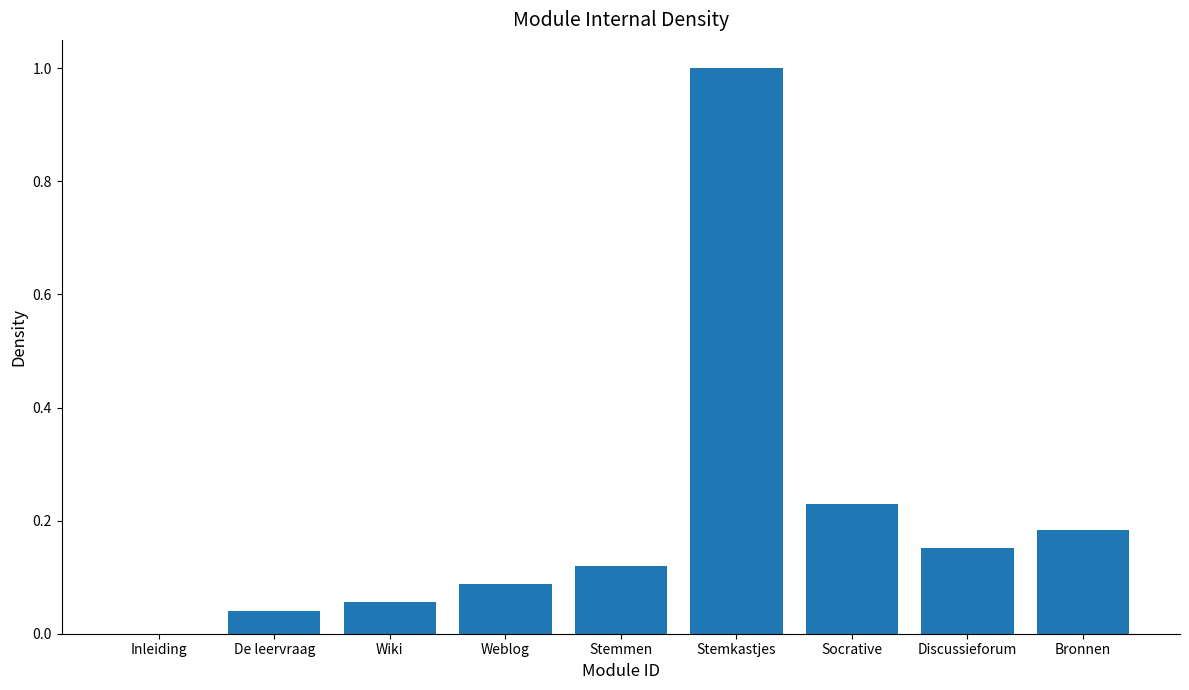

Is it true that the value at Inleiding is -0.6?

False